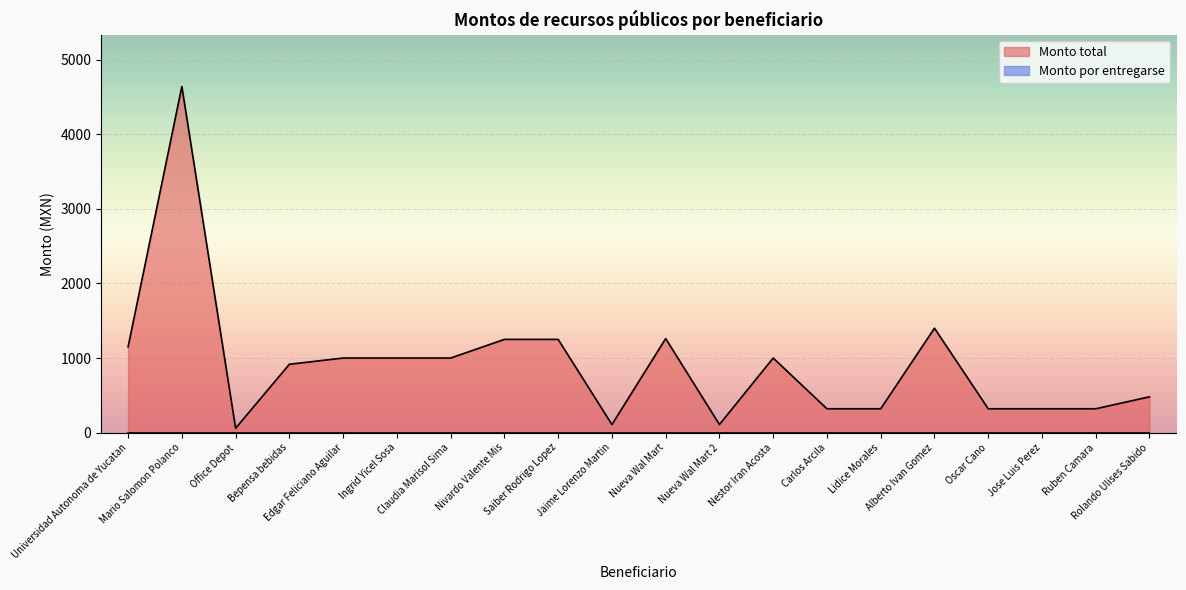

What position from the right is Ingrid Yicel Sosa?

15